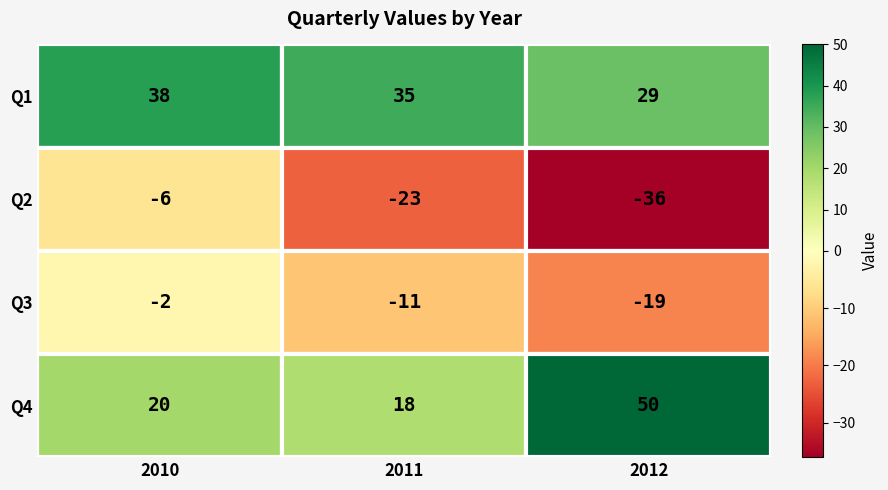

Between 1 and 2, which is larger?

1